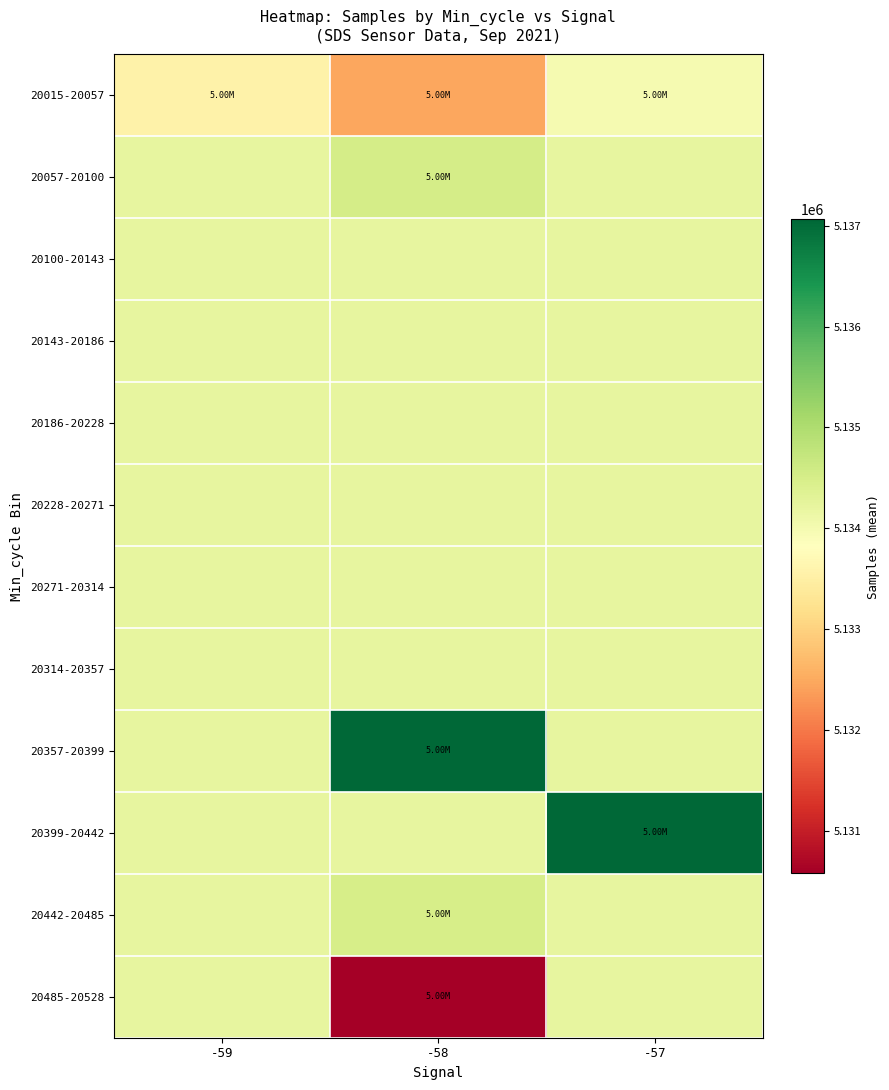

Which series has the largest total across all categories?

20399-20442